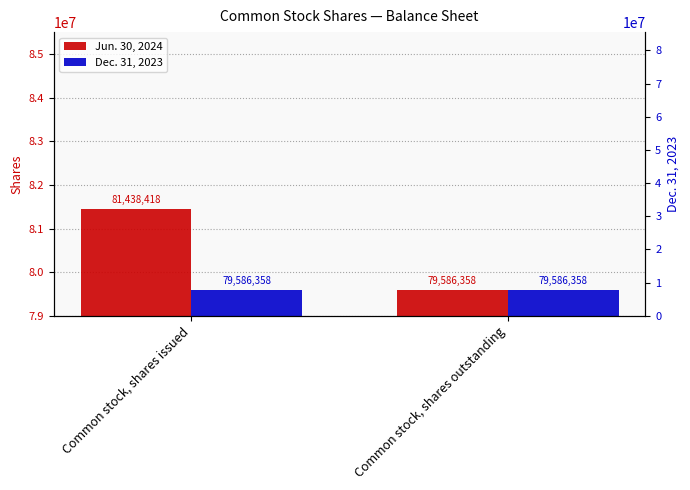

What is the minimum value shown in the chart?

79586358